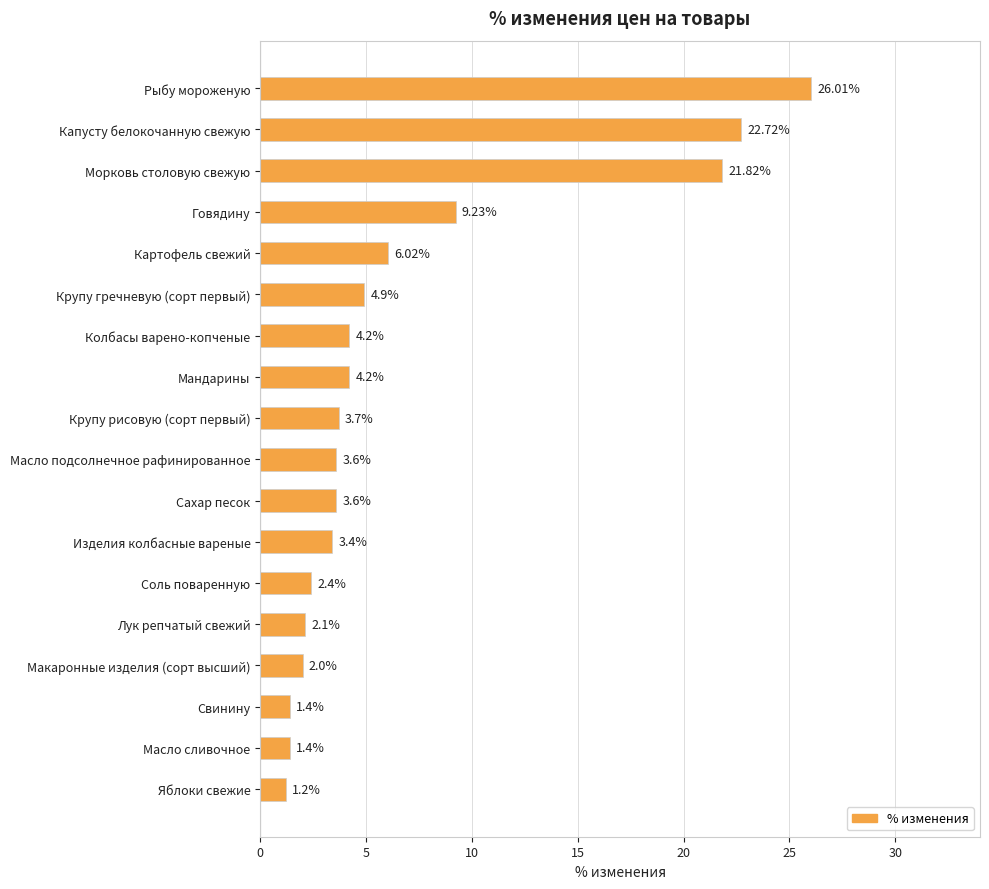

What is the difference between the values at Говядину and Сахар песок?

5.6